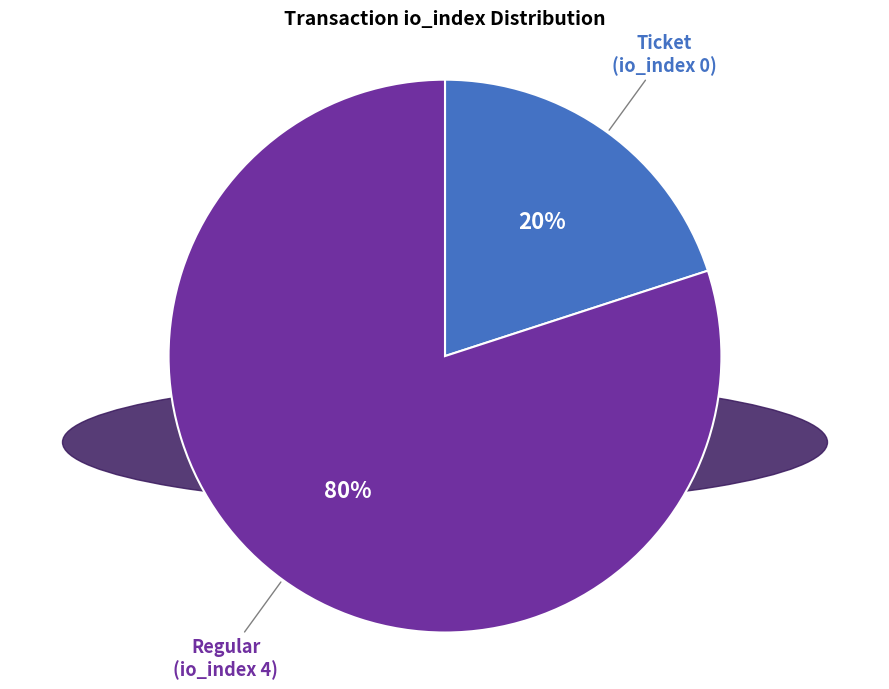

Which has a higher value, Regular (io_index 4) or Ticket (io_index 0)?

Regular (io_index 4)